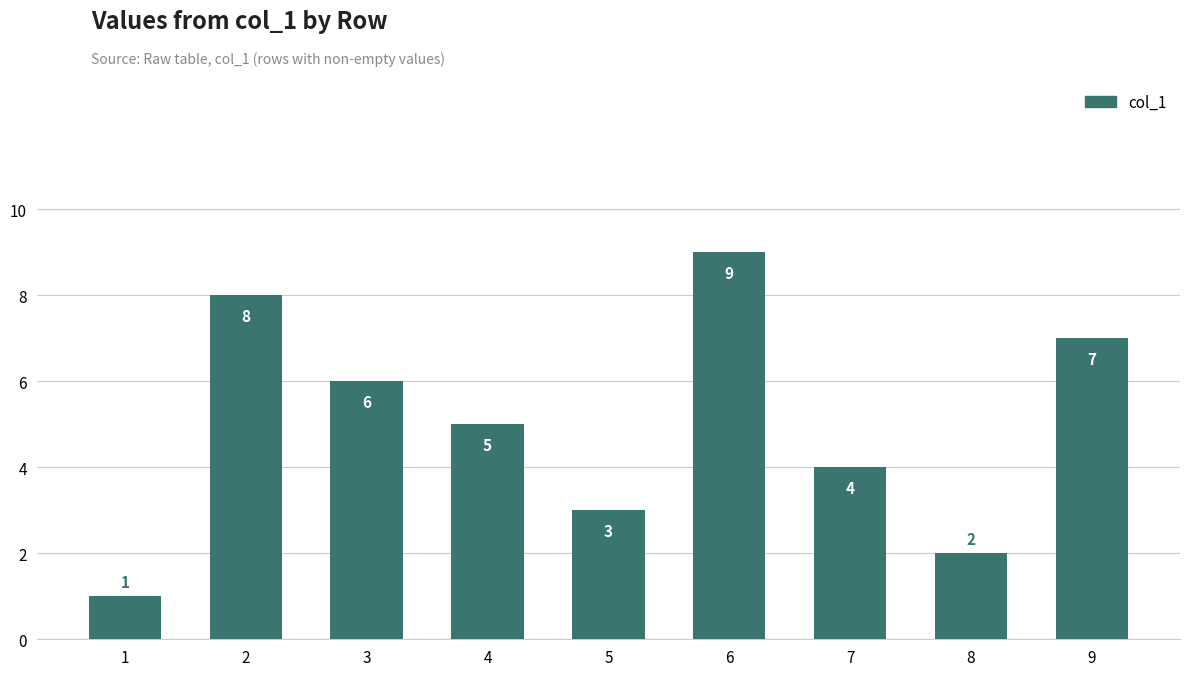

What is the difference between the second highest and minimum values?

7